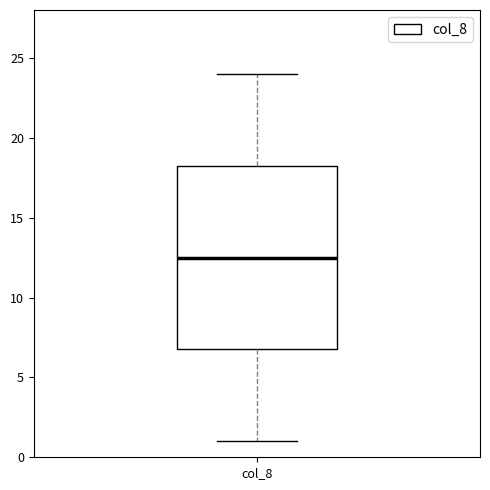

Read this box plot against the y-axis: the position of the median line, the range covered by the box, and the ends of both whiskers. The values are not printed on the chart, so give them approximately, as read against the axis.

median 12.5, box 7.0 to 18.5, whiskers 1.0 to 24.0